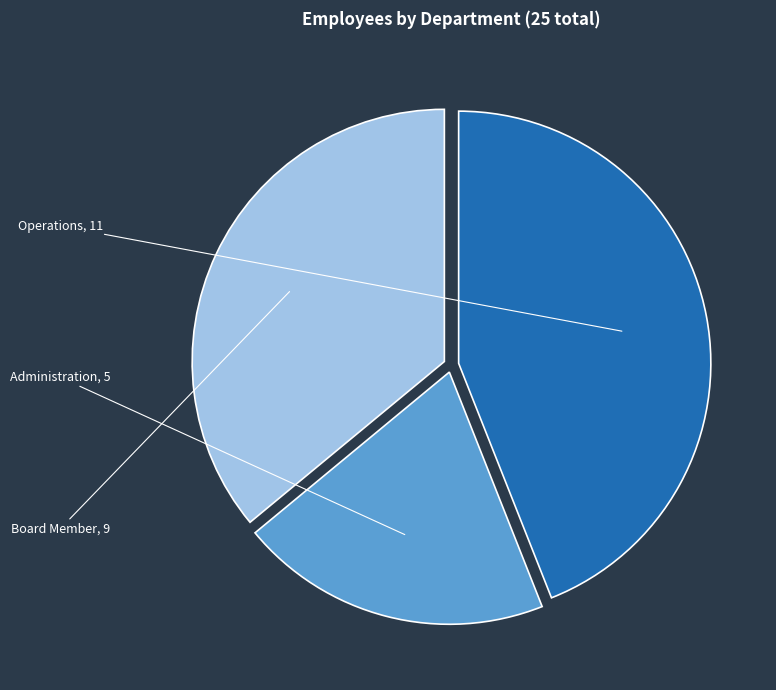

Does any single category account for the majority?

No